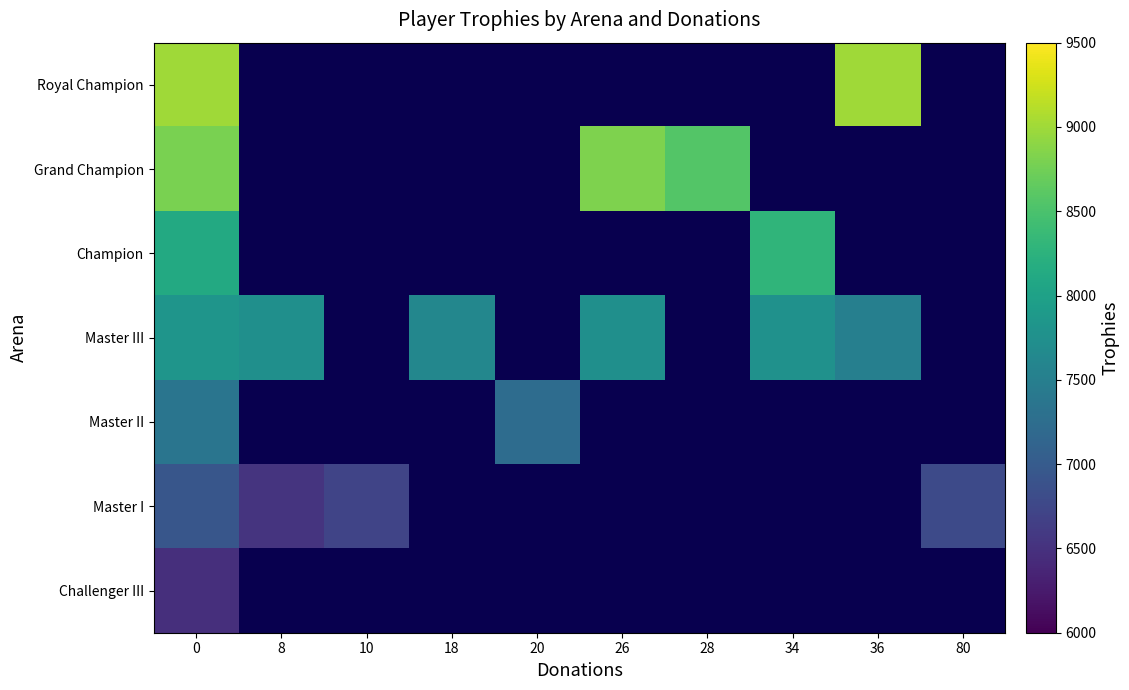

Is the value of Master I at 8 greater than the value of Grand Champion at 80?

No